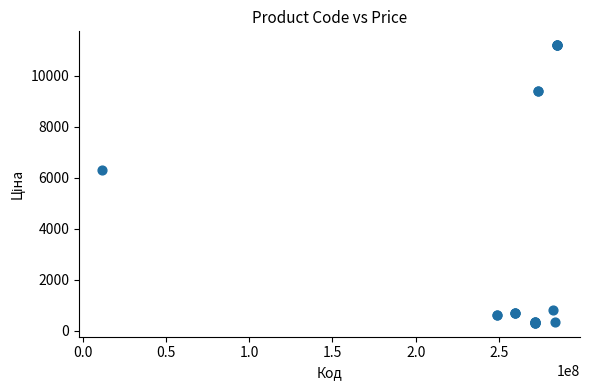

What Y value in the scatter plot is closest to 5749?

6308.8